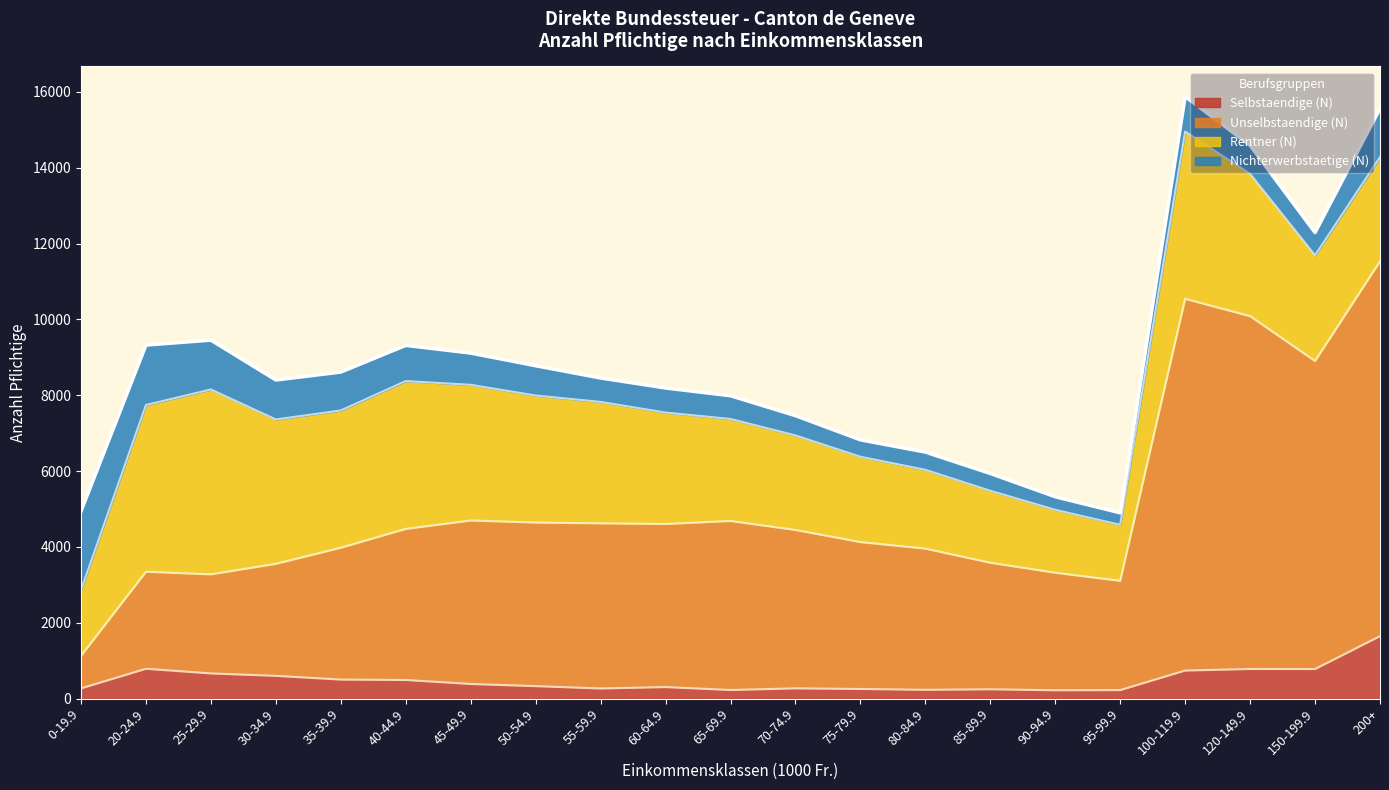

At which category does the chart reach its peak across all series?

200+